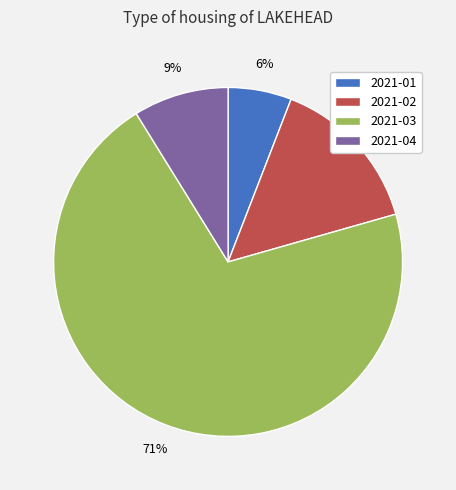

To the nearest percent, what is the combined percentage of 2021-01 and 2021-04?

15%